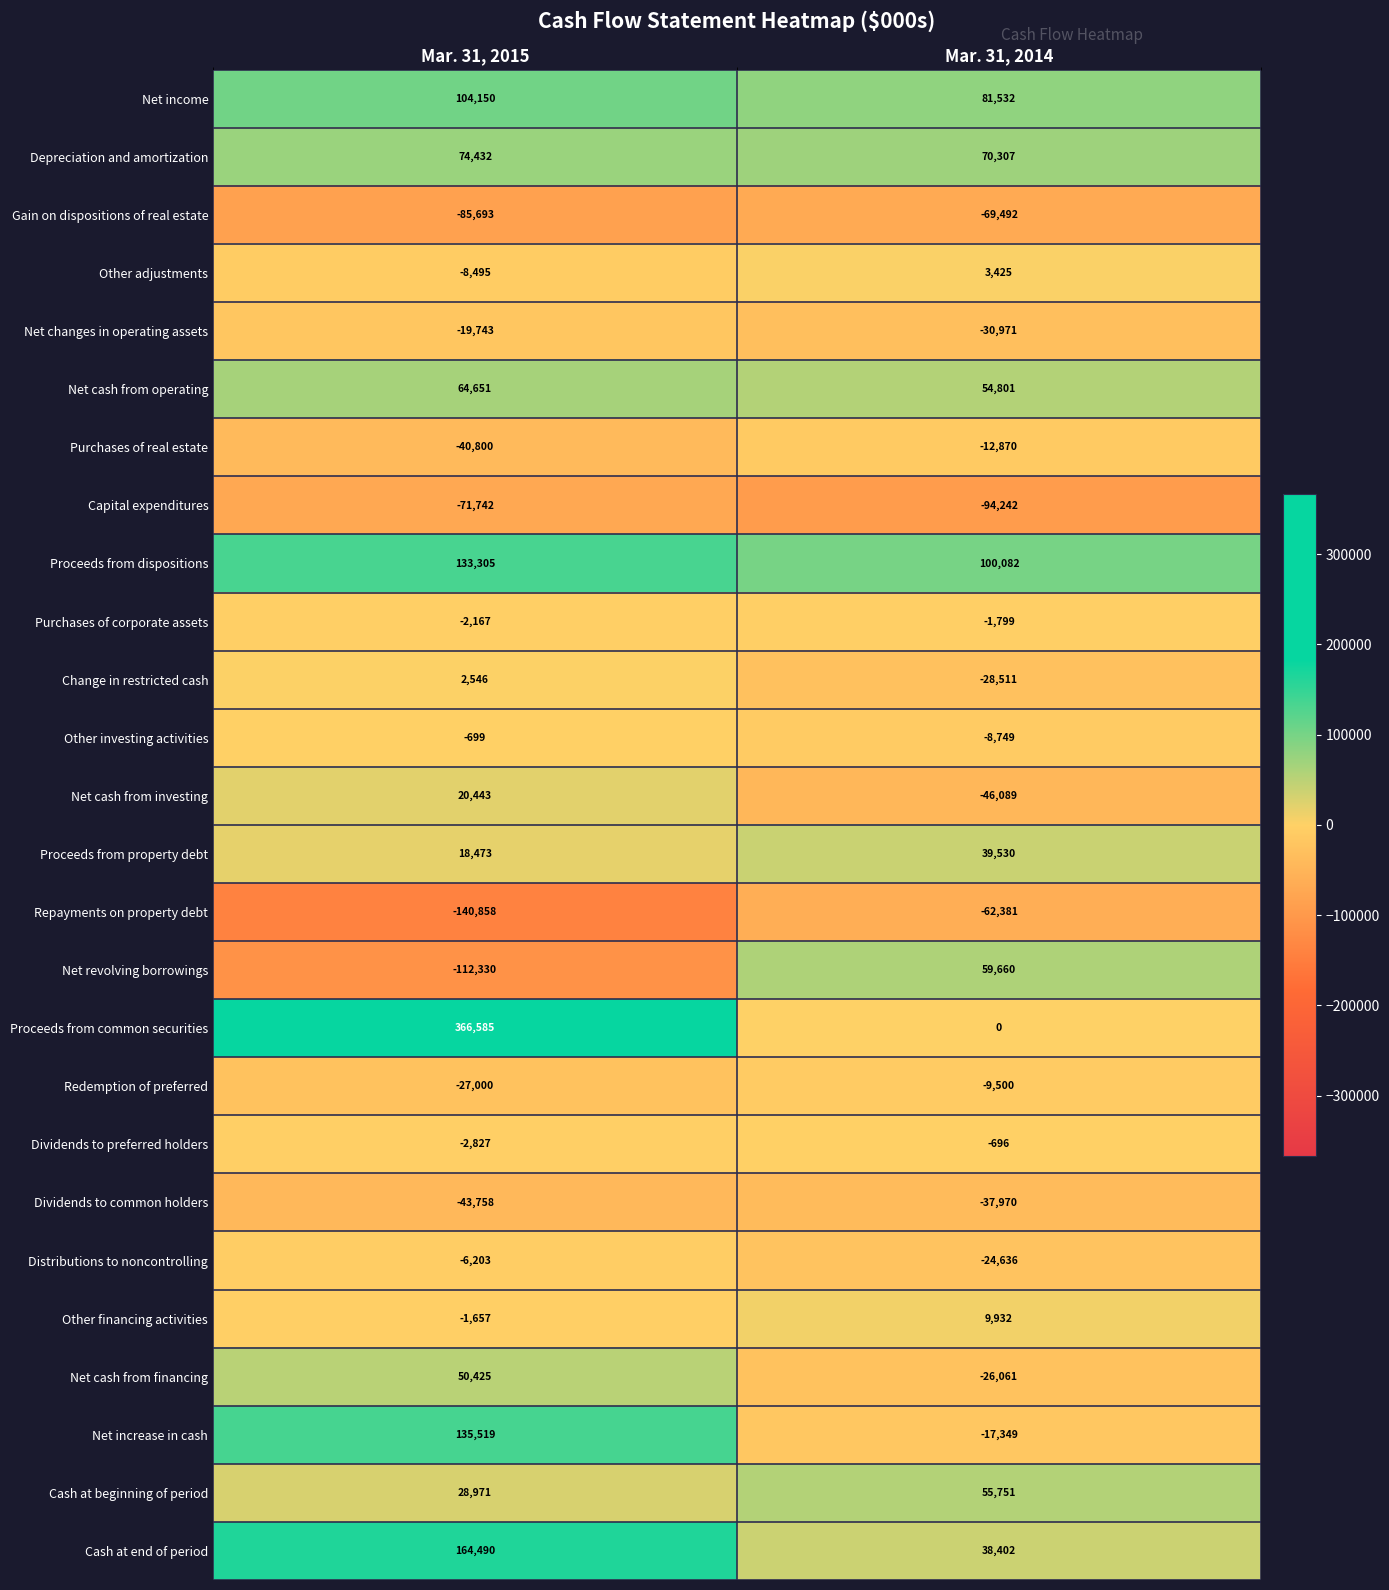

Which label corresponds to the largest value in the chart?

Mar. 31, 2015